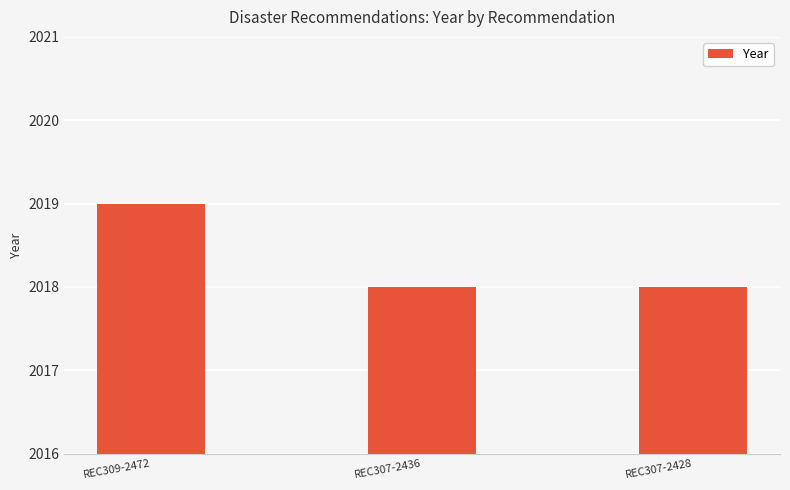

What is the smallest value displayed?

2018